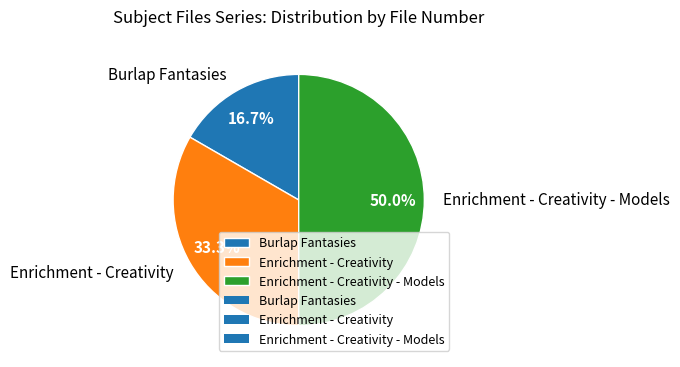

Which slice is the largest?

Enrichment - Creativity - Models